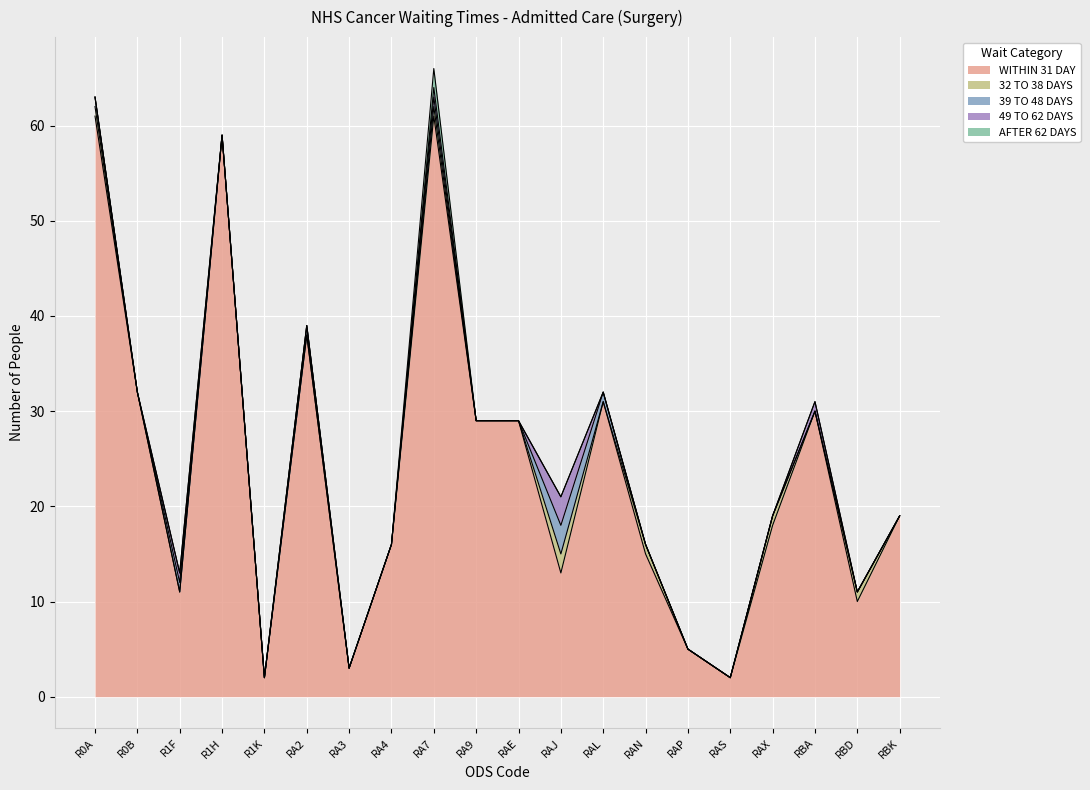

Reading left to right, what are all the values shown in this chart?

WITHIN 31 DAY: R0A=61	R0B=32	R1F=11	R1H=59	R1K=2	RA2=38	RA3=3	RA4=16	RA7=61	RA9=29	RAE=29	RAJ=13	RAL=31	RAN=15	RAP=5	RAS=2	RAX=18	RBA=30	RBD=10	RBK=19
32 TO 38 DAYS: R0A=1	R0B=0	R1F=0	R1H=0	R1K=0	RA2=0	RA3=0	RA4=0	RA7=1	RA9=0	RAE=0	RAJ=2	RAL=0	RAN=1	RAP=0	RAS=0	RAX=1	RBA=0	RBD=1	RBK=0
39 TO 48 DAYS: R0A=1	R0B=0	R1F=1	R1H=0	R1K=0	RA2=1	RA3=0	RA4=0	RA7=1	RA9=0	RAE=0	RAJ=3	RAL=1	RAN=0	RAP=0	RAS=0	RAX=0	RBA=0	RBD=0	RBK=0
49 TO 62 DAYS: R0A=0	R0B=0	R1F=1	R1H=0	R1K=0	RA2=0	RA3=0	RA4=0	RA7=1	RA9=0	RAE=0	RAJ=3	RAL=0	RAN=0	RAP=0	RAS=0	RAX=0	RBA=1	RBD=0	RBK=0
AFTER 62 DAYS: R0A=0	R0B=0	R1F=0	R1H=0	R1K=0	RA2=0	RA3=0	RA4=0	RA7=2	RA9=0	RAE=0	RAJ=0	RAL=0	RAN=0	RAP=0	RAS=0	RAX=0	RBA=0	RBD=0	RBK=0